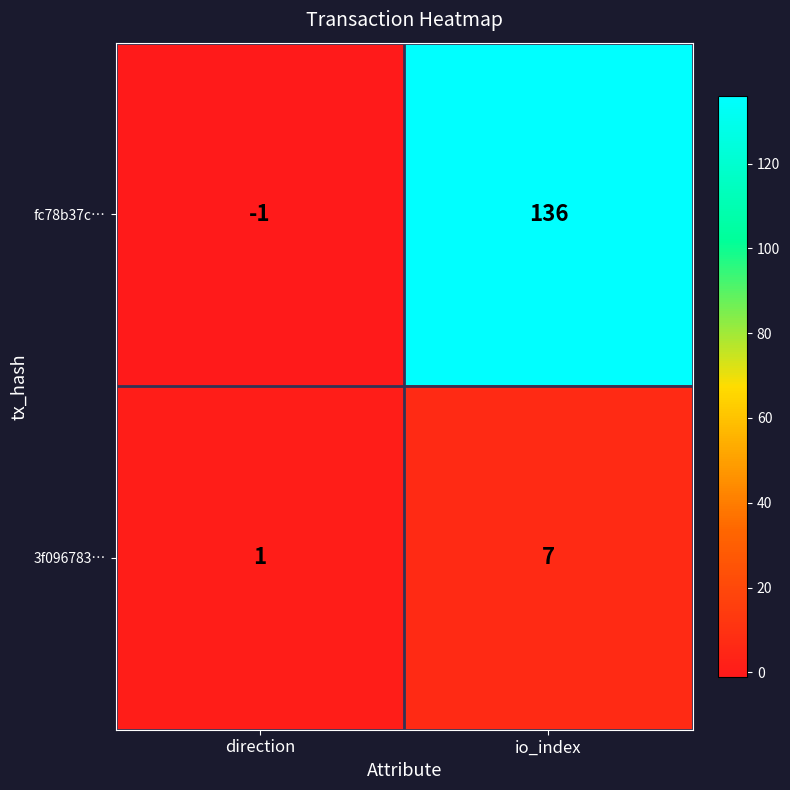

Where is 3f096783… nearest to the value 4?

direction